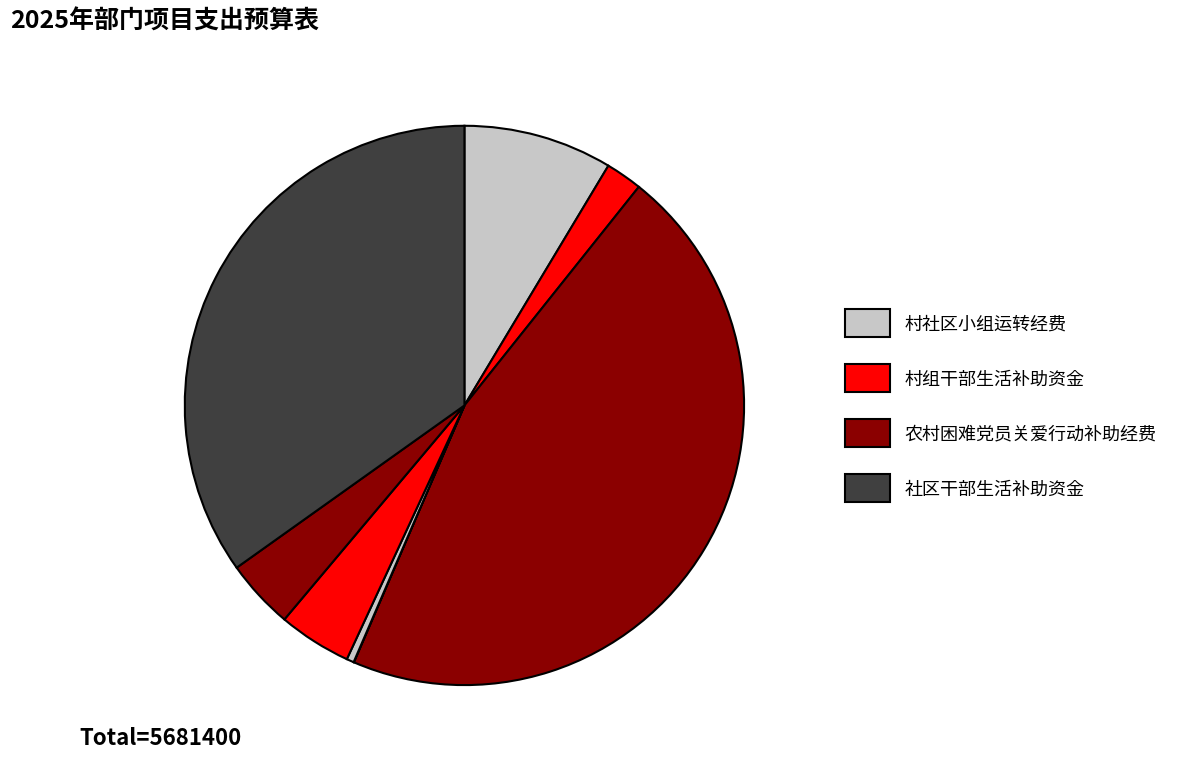

How many slices are in this pie chart?

8